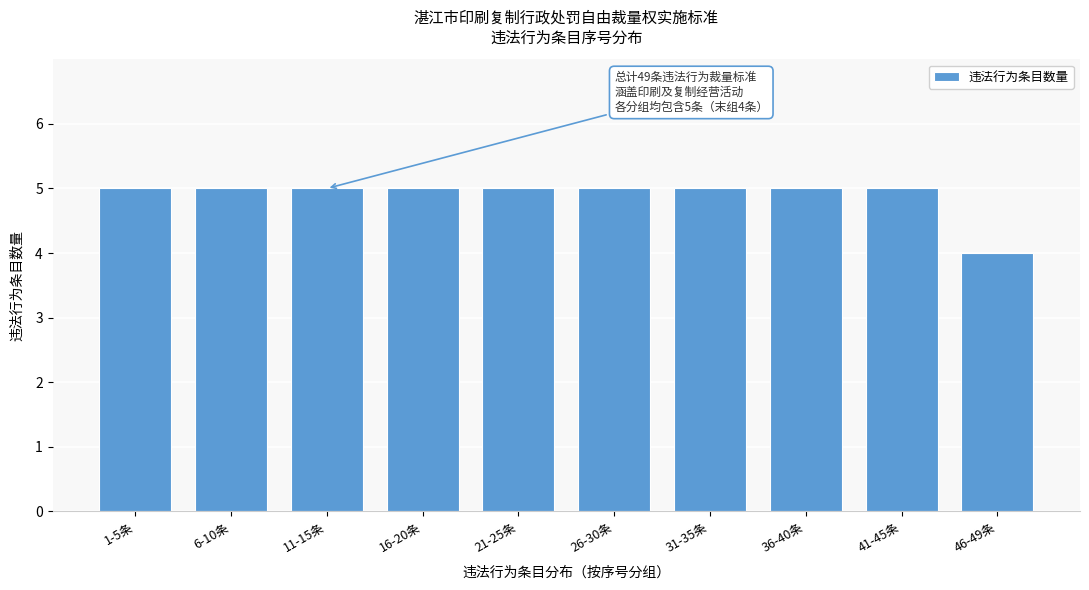

Reading left to right, transcribe all the data shown in this chart.

1-5条=5	6-10条=5	11-15条=5	16-20条=5	21-25条=5	26-30条=5	31-35条=5	36-40条=5	41-45条=5	46-49条=4